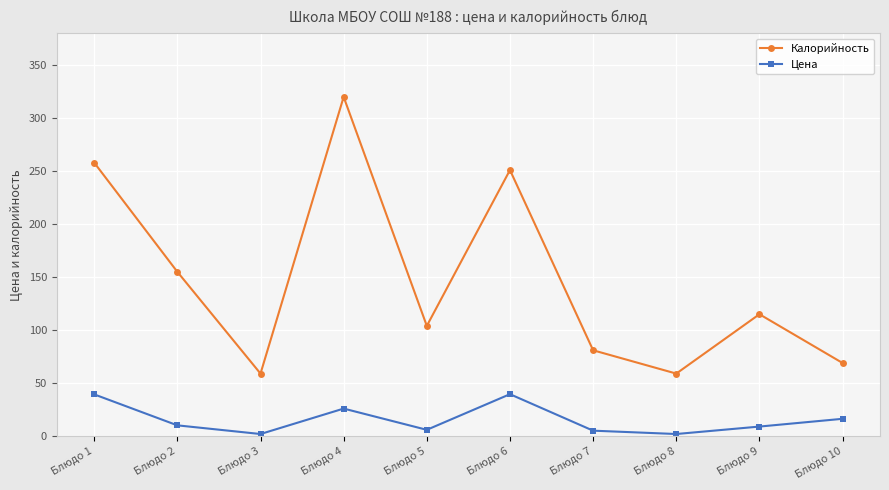

Which series has the widest spread of values?

Калорийность